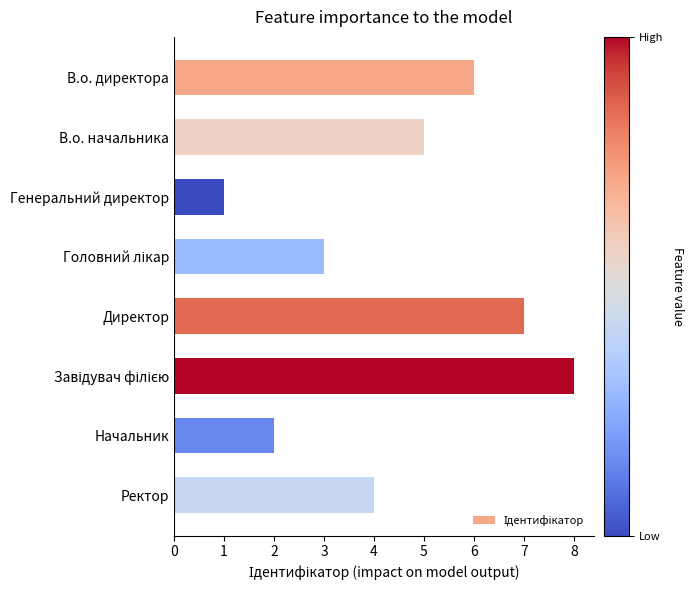

What is the difference between the second highest and second lowest values?

5